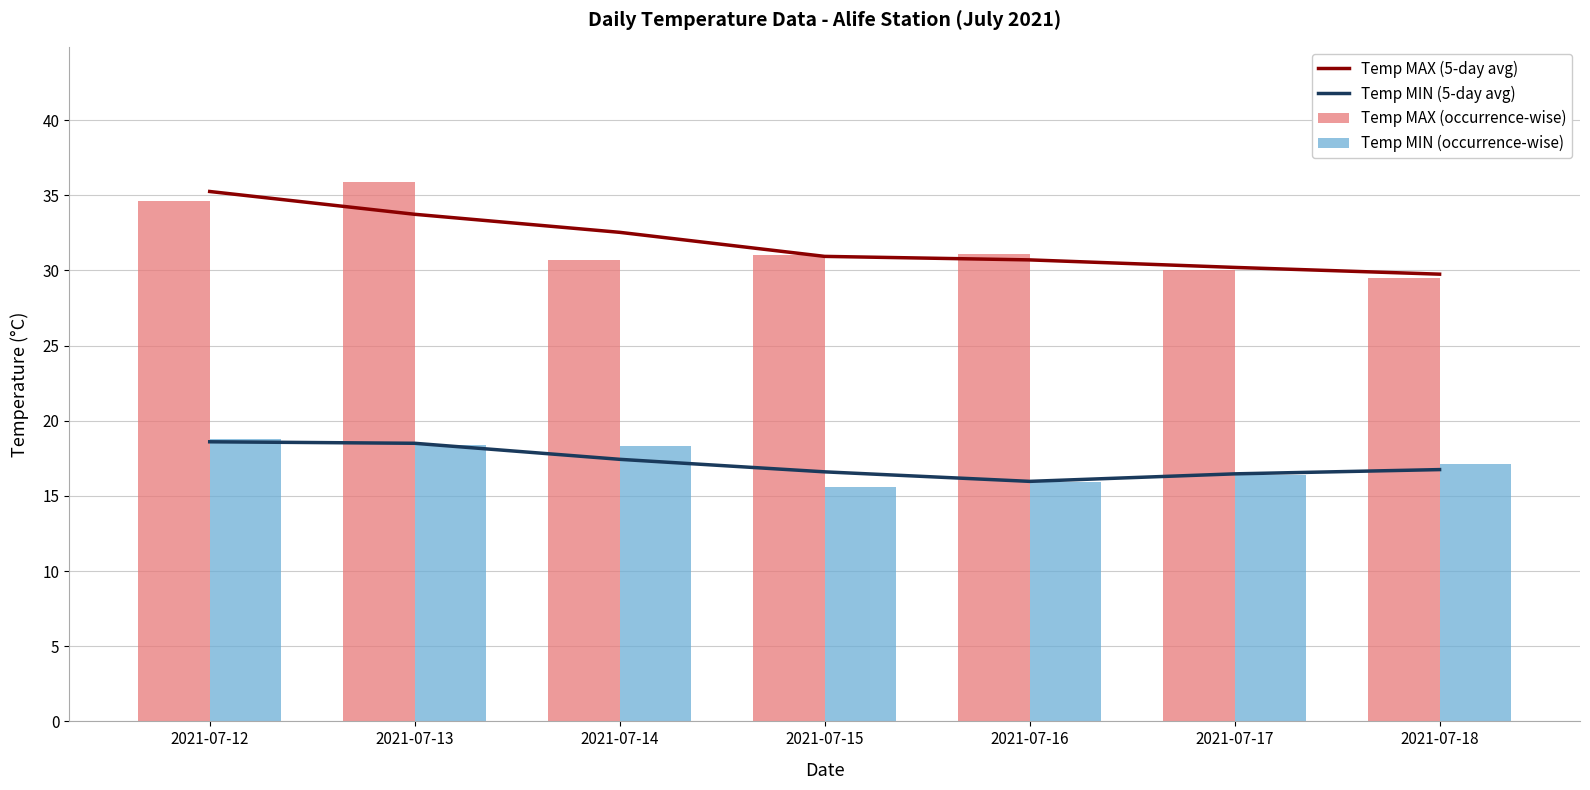

The Temp MIN (5-day avg) series shows 3.4 at 2021-07-15. True or false?

False